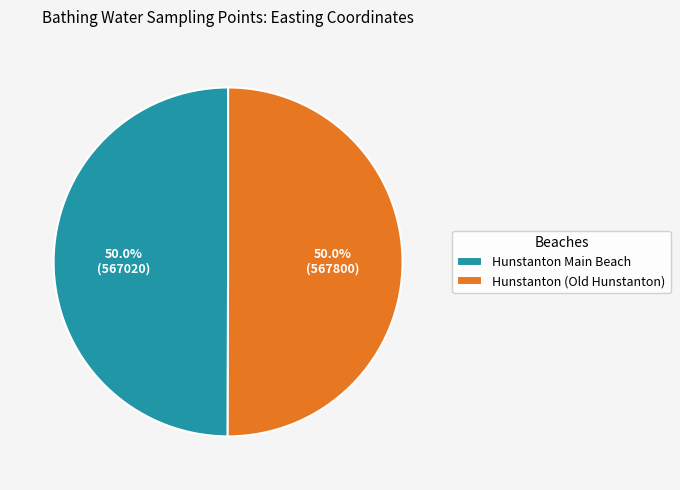

What is the ratio of the value at Hunstanton Main Beach to the value at Hunstanton (Old Hunstanton)?

1.0